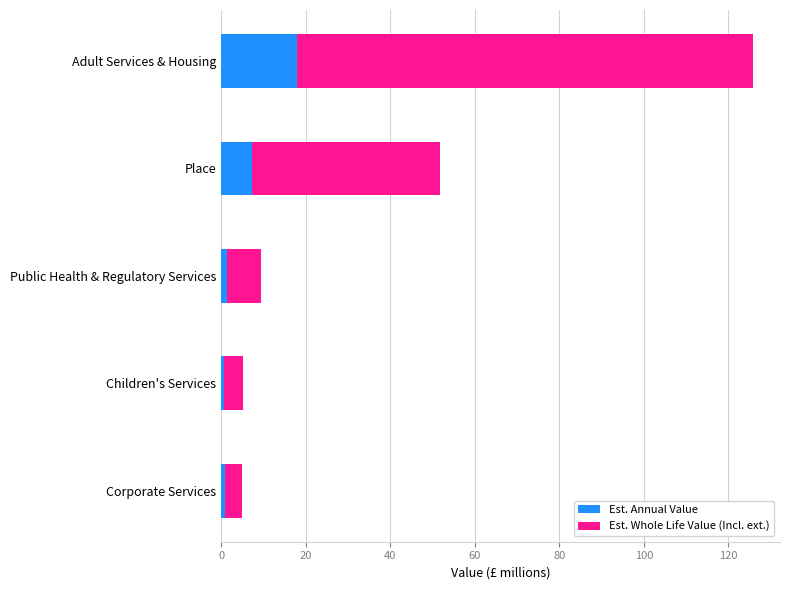

What is the difference between the maximum and minimum values in the Est. Annual Value series?

17.3